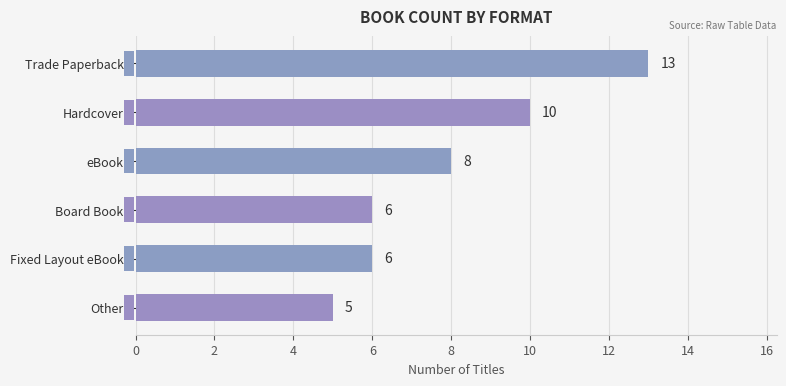

What position from the bottom is eBook?

4